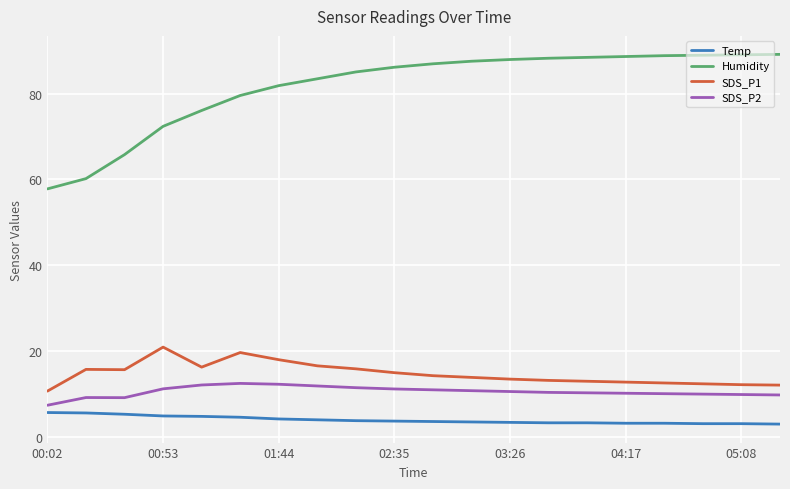

What is the difference between the maximum and minimum values in the SDS_P2 series?

5.1